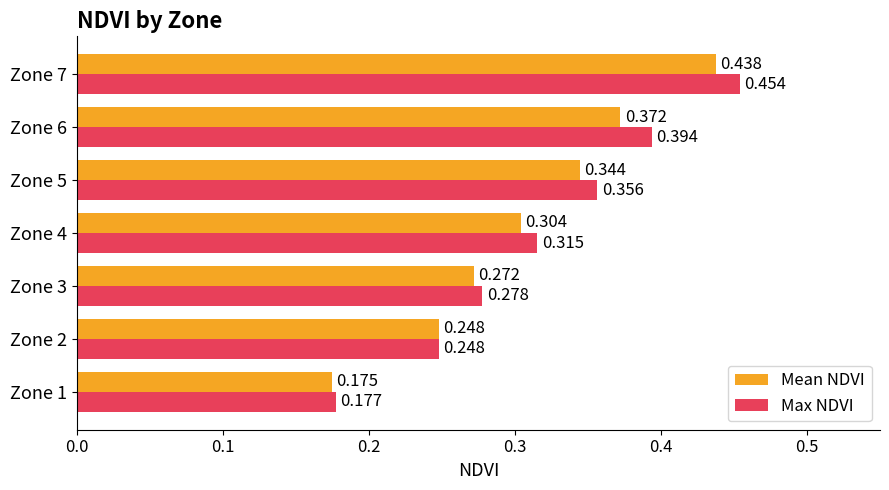

Which series has the largest range (max minus min)?

Max NDVI